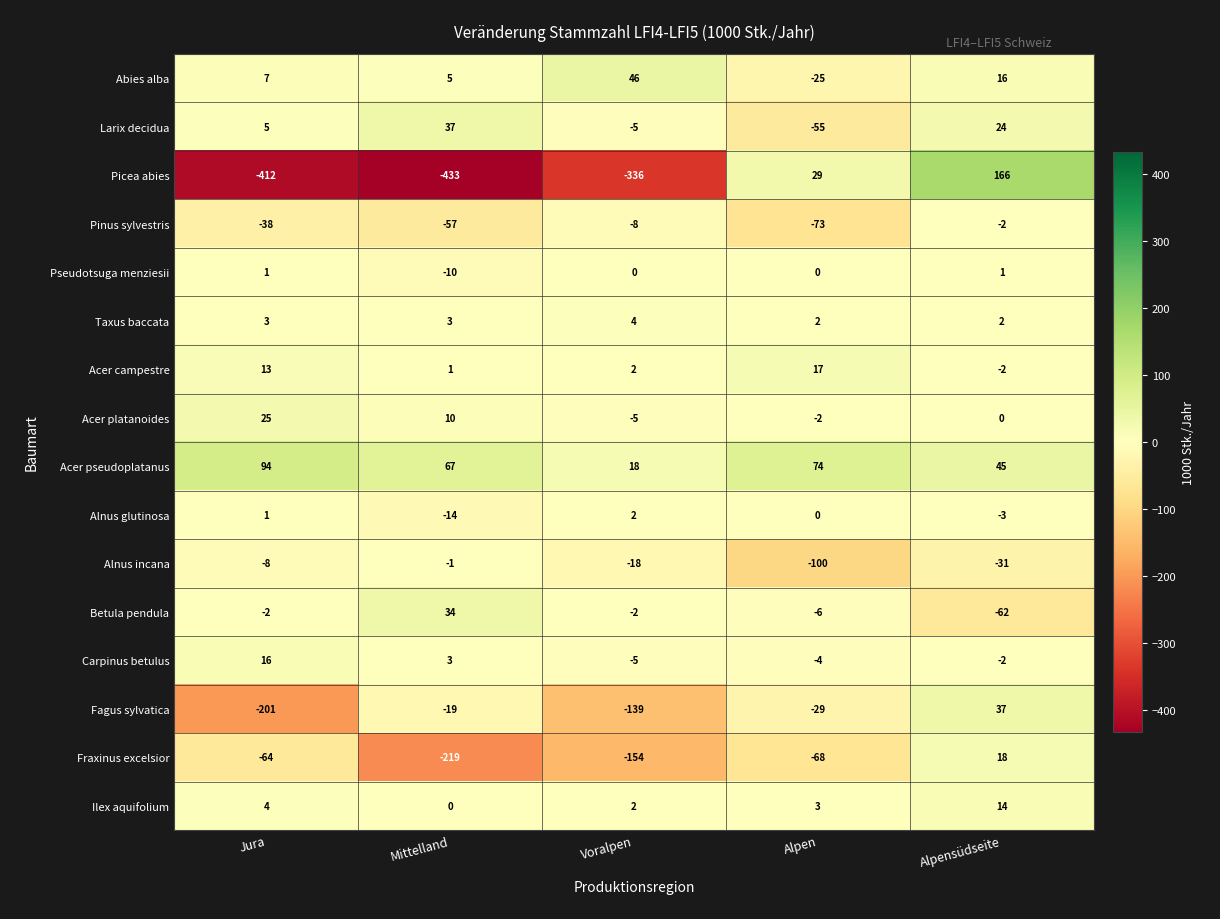

At which label is Ilex aquifolium closest to 7?

Jura